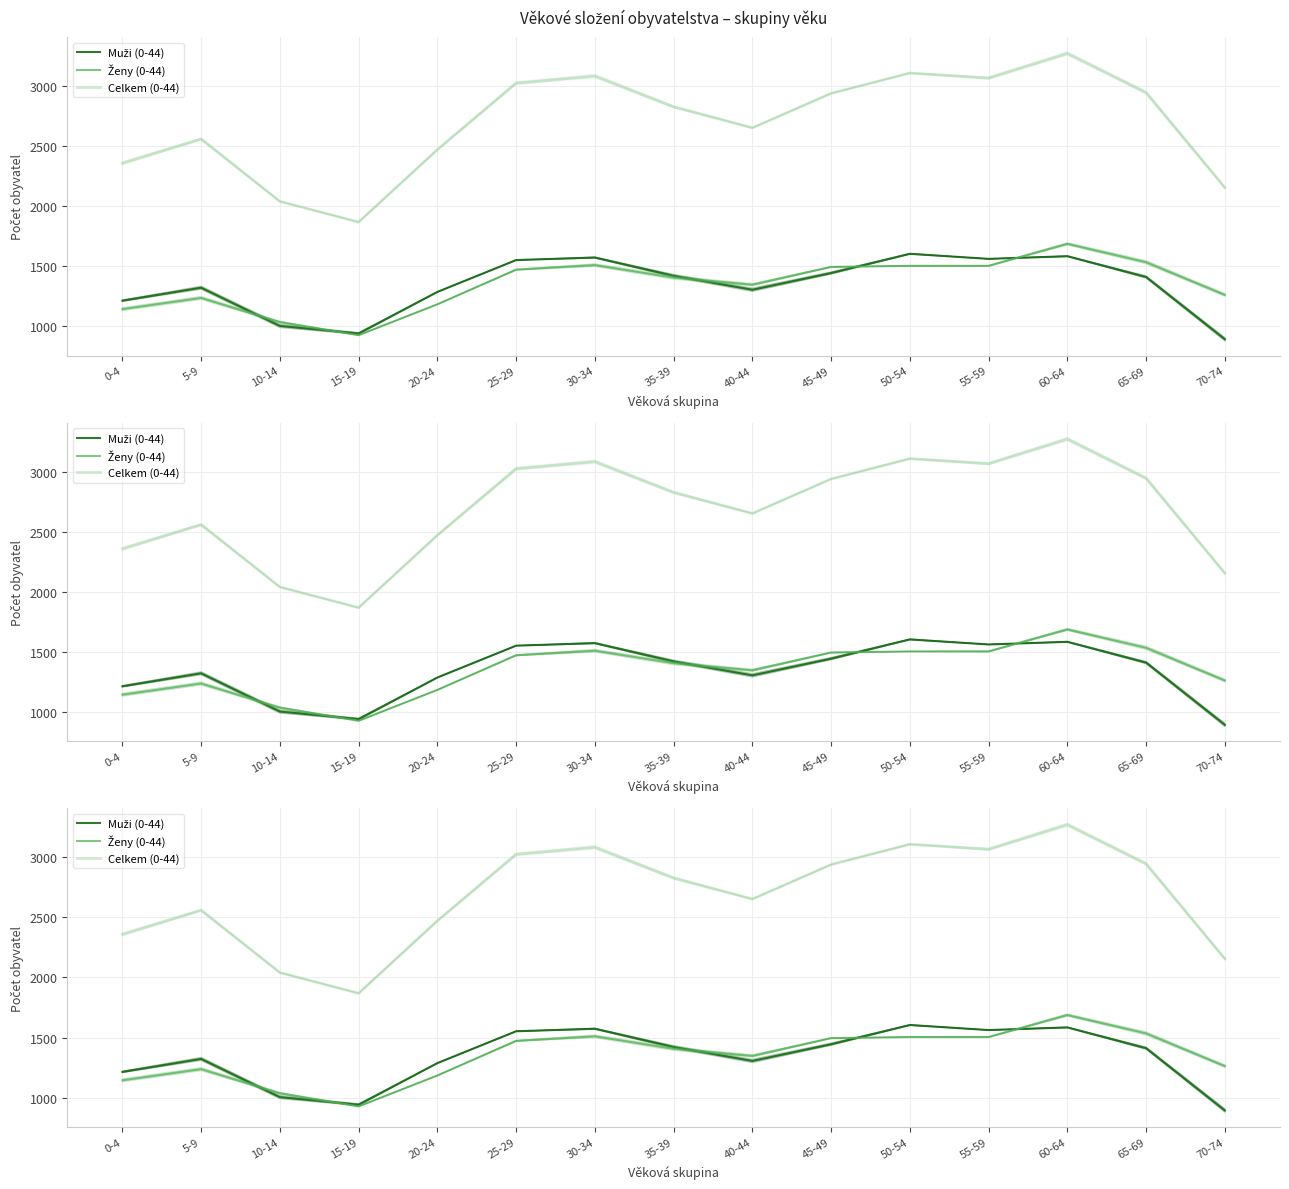

How many values in the Celkem (0-44) series exceed 2827?

7